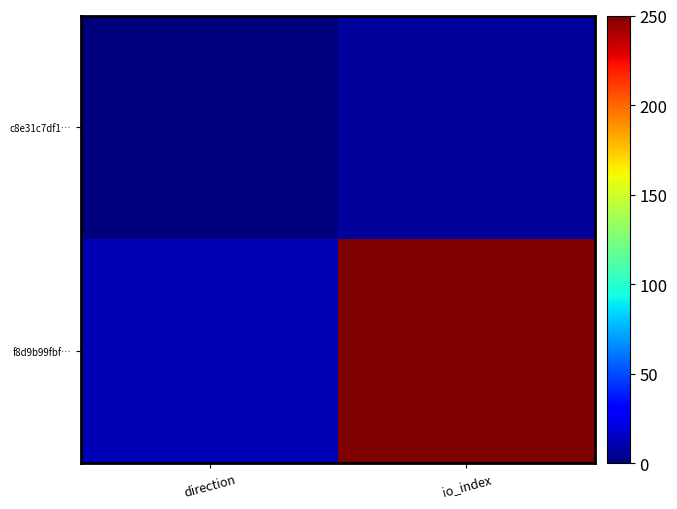

Between direction and io_index, which series saw the biggest shift?

f8d9b99fbf…